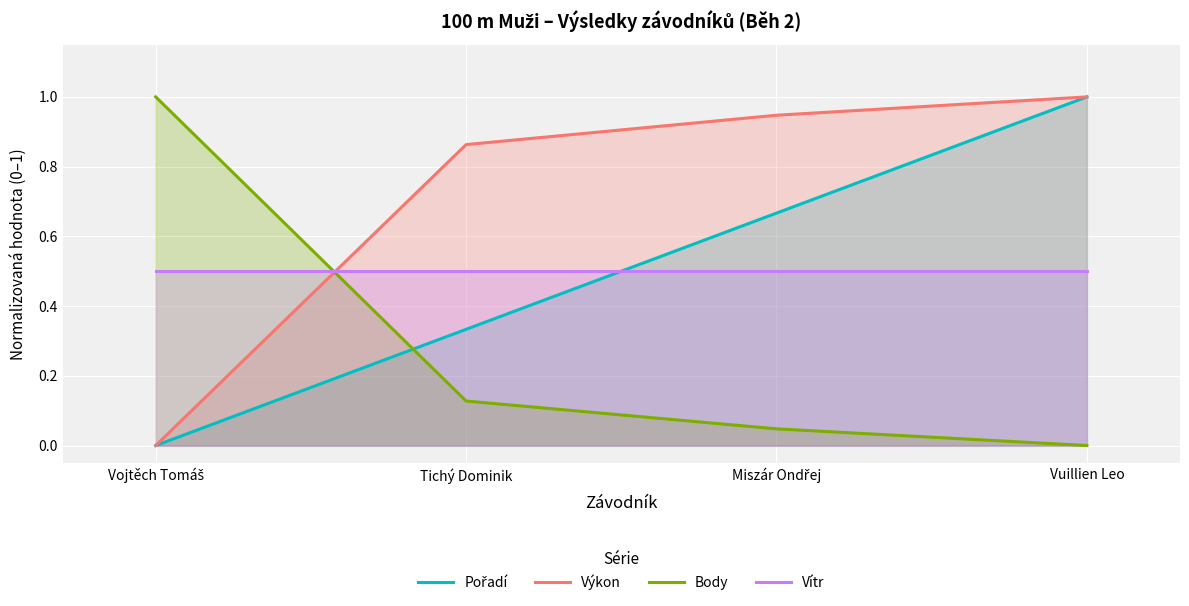

Where is Výkon nearest to the value 0?

Vojtěch Tomáš